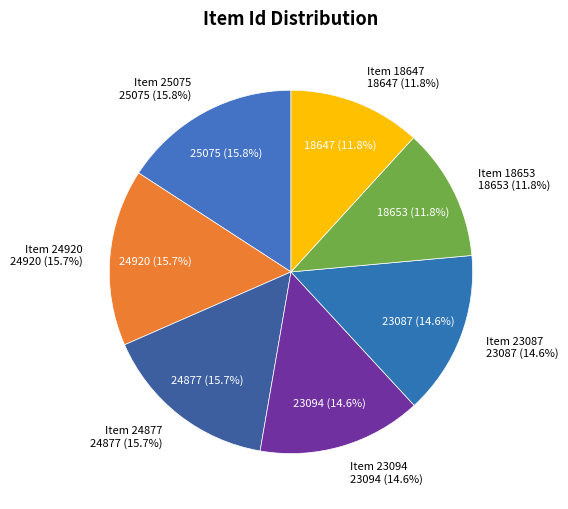

To the nearest percent, what is the average slice percentage?

14%